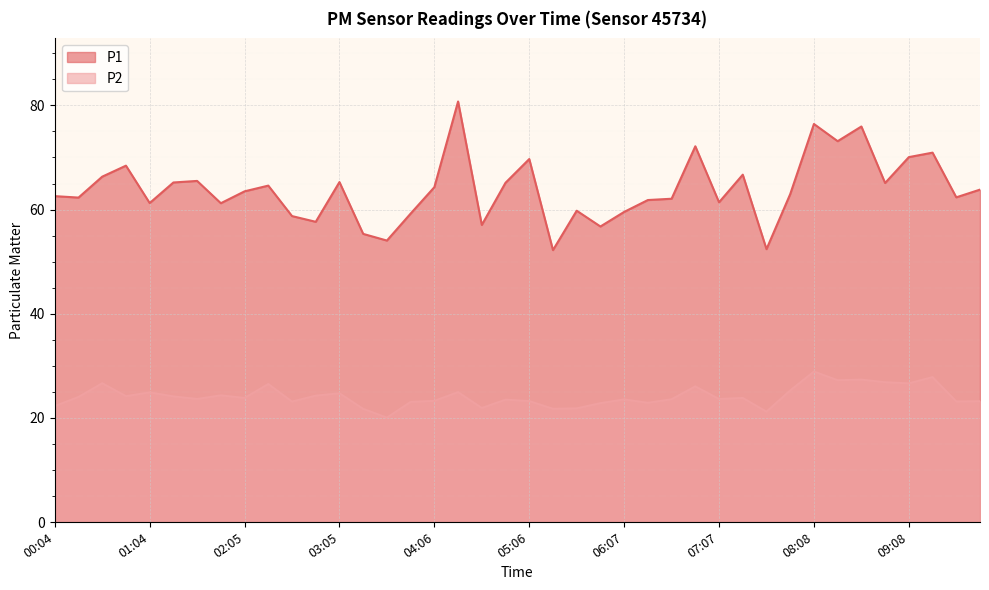

What are all the series names shown in the legend?

P1, P2